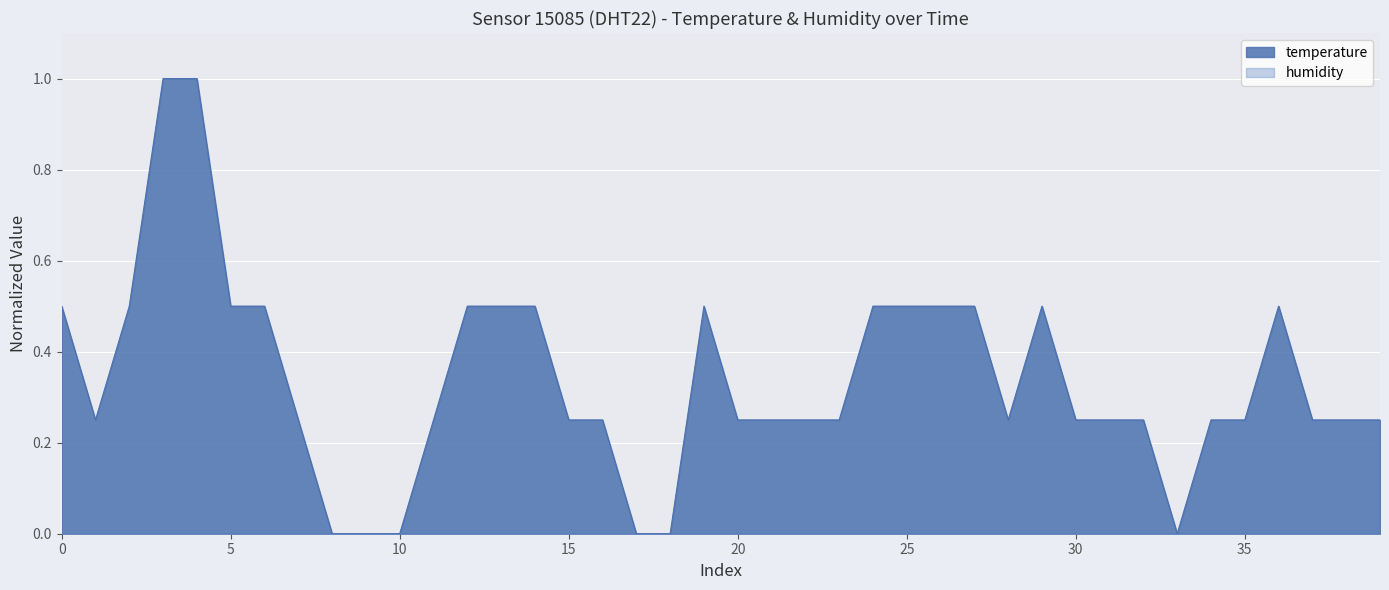

What is the maximum value shown in the chart?

1.0